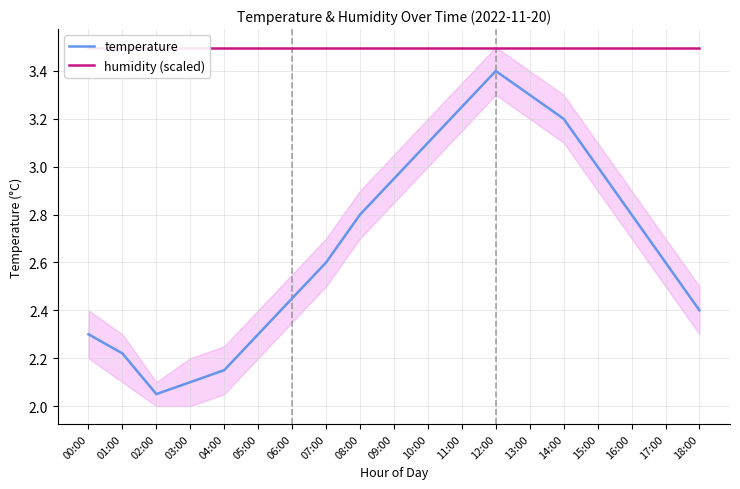

True or false: temperature and humidity (scaled) intersect in this chart.

False